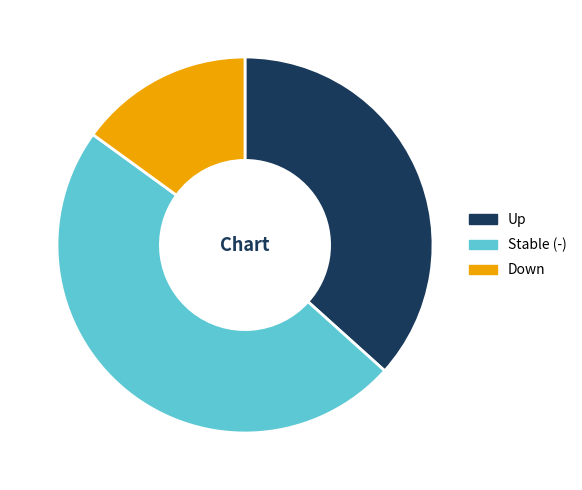

Between Up and Down, which is larger?

Up